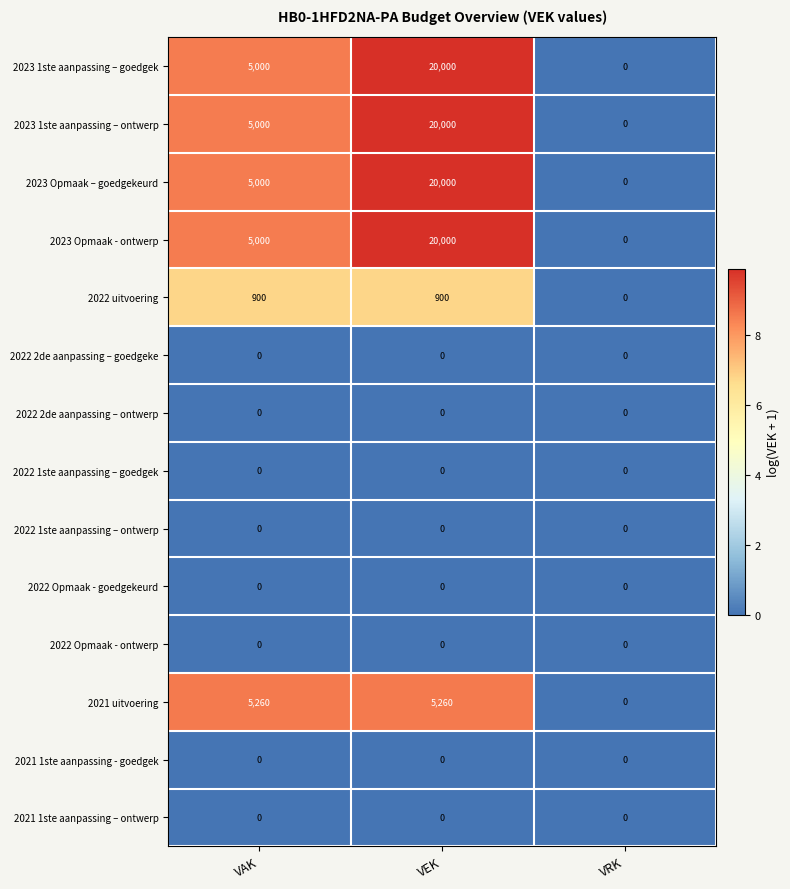

List the labels in order of 2023 1ste aanpassing – ontwerp value, smallest first.

VRK, VAK, VEK